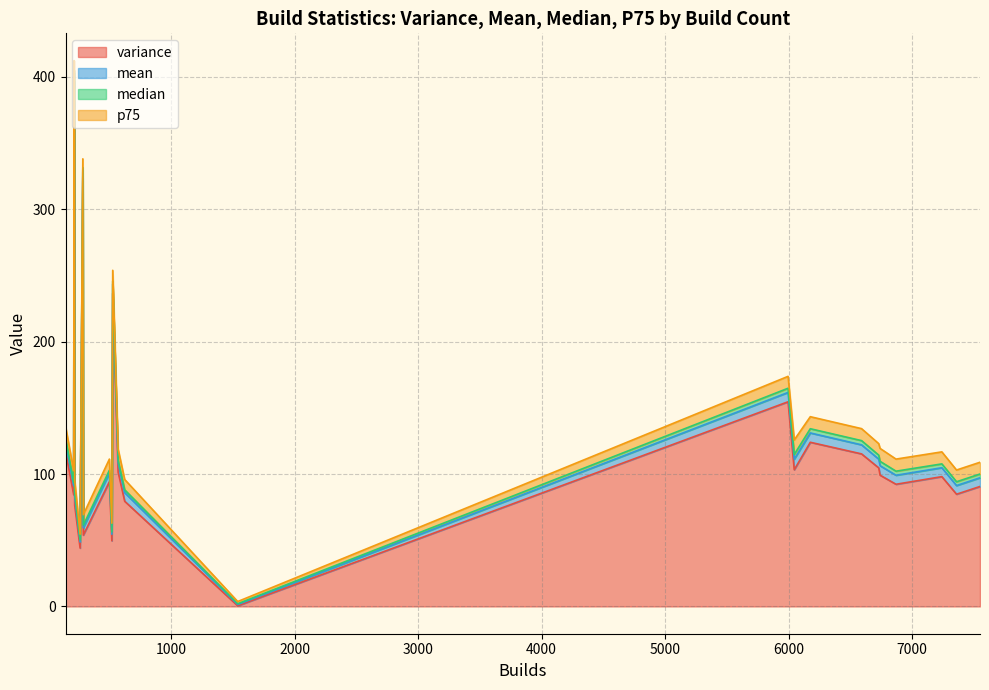

How many intersections are there between variance and p75?

2